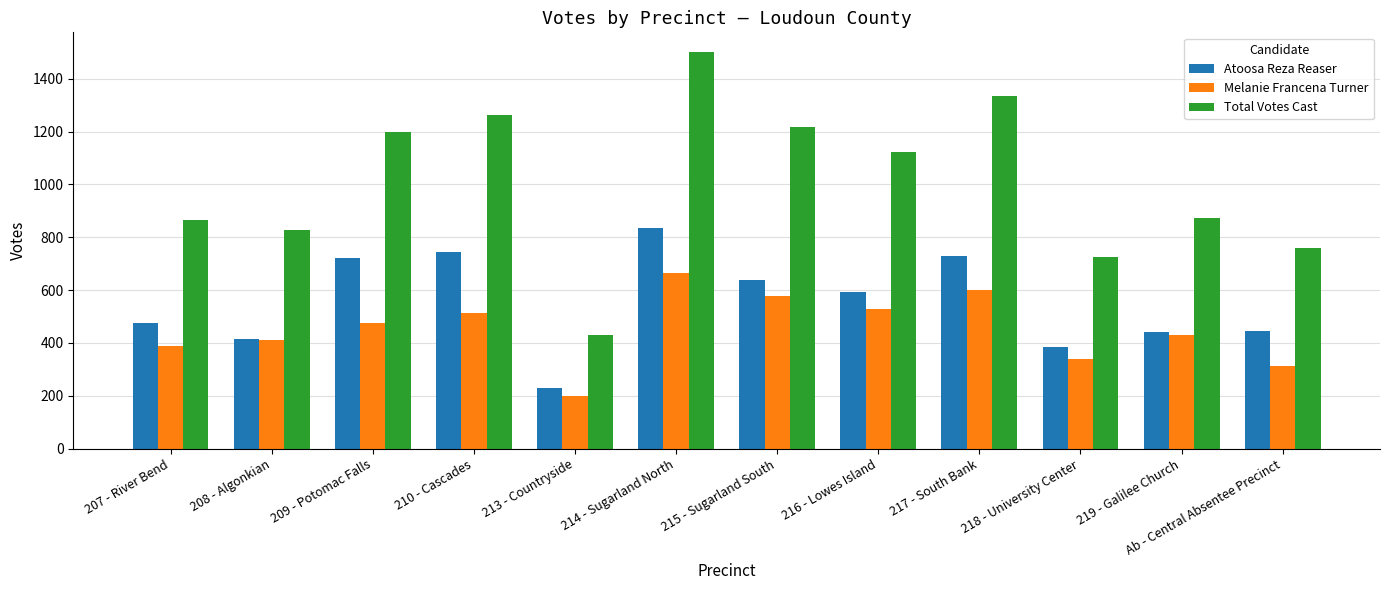

What is the average value of the Atoosa Reza Reaser series?

554